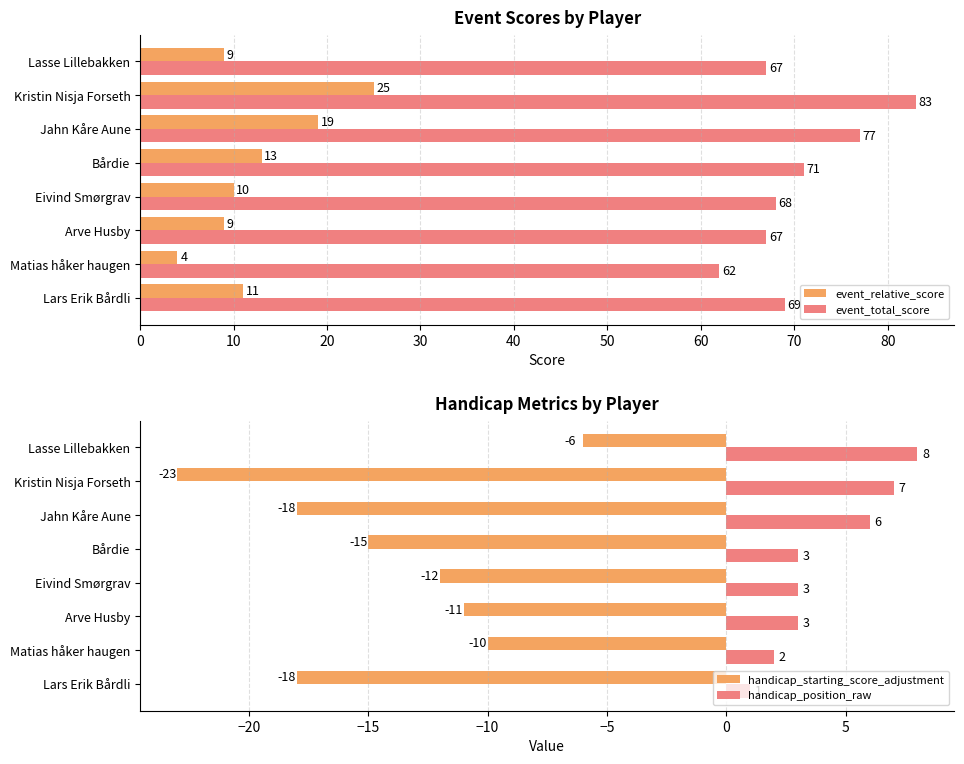

Which category has the lowest value in the handicap_starting_score_adjustment series?

Kristin Nisja Forseth